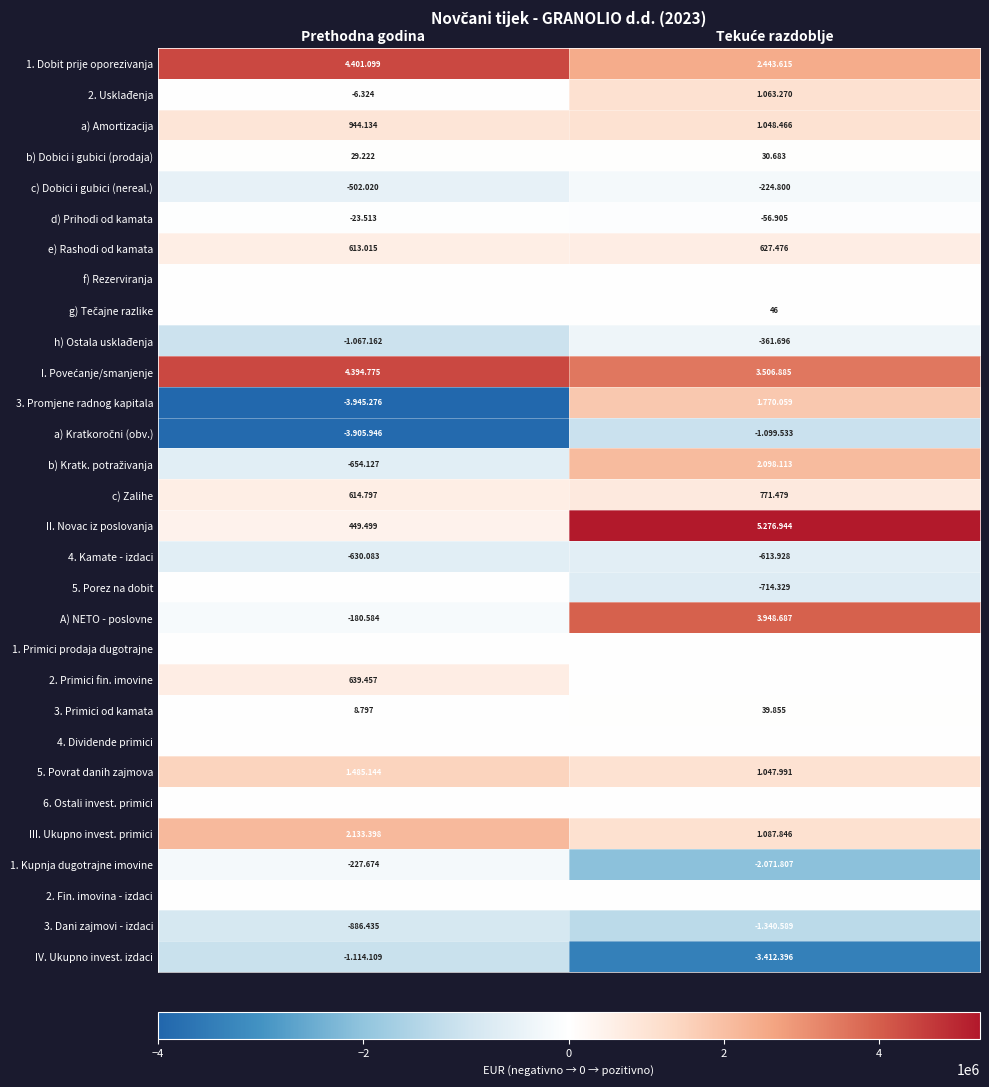

What is the difference between the maximum and minimum values in the d) Prihodi od kamata series?

33392